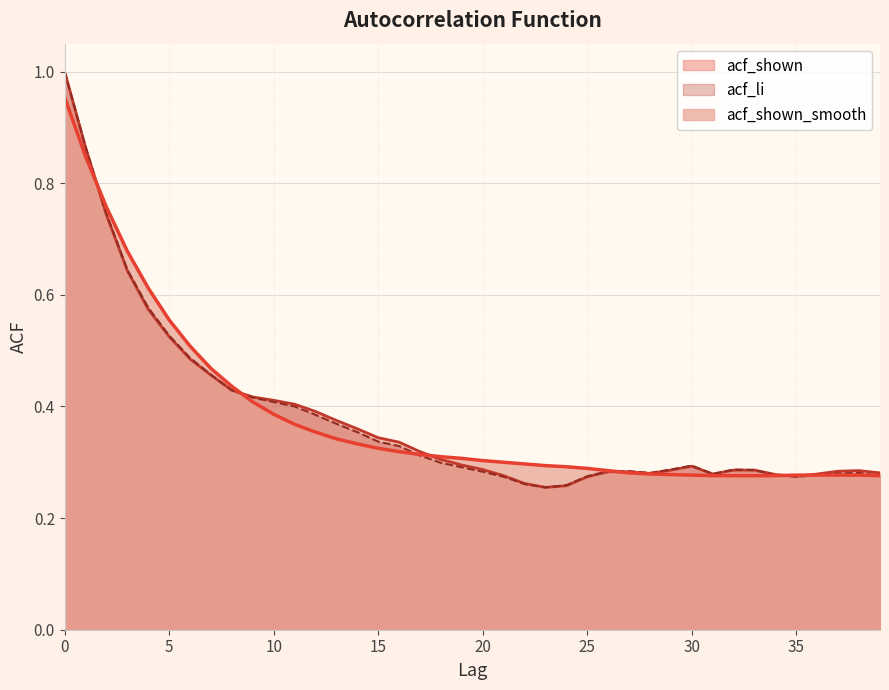

Count the number of data series in this chart.

3